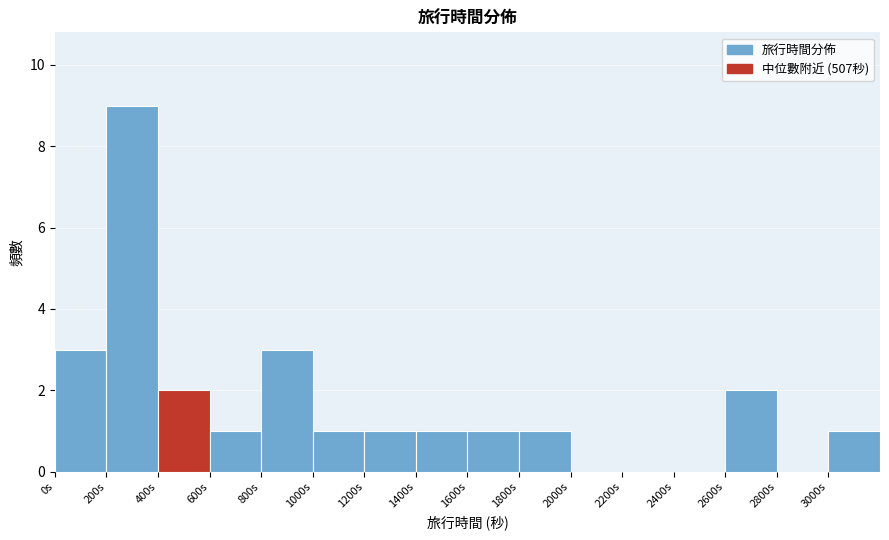

Which range on the x-axis has the tallest bar?

200 to 400